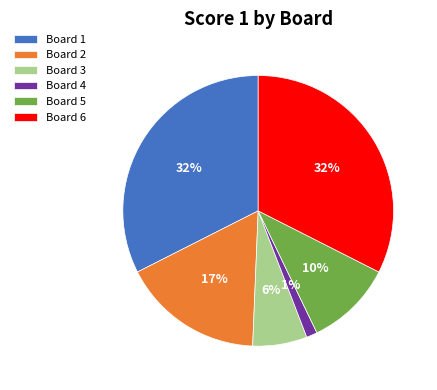

Between Board 3 and Board 4, which is larger?

Board 3